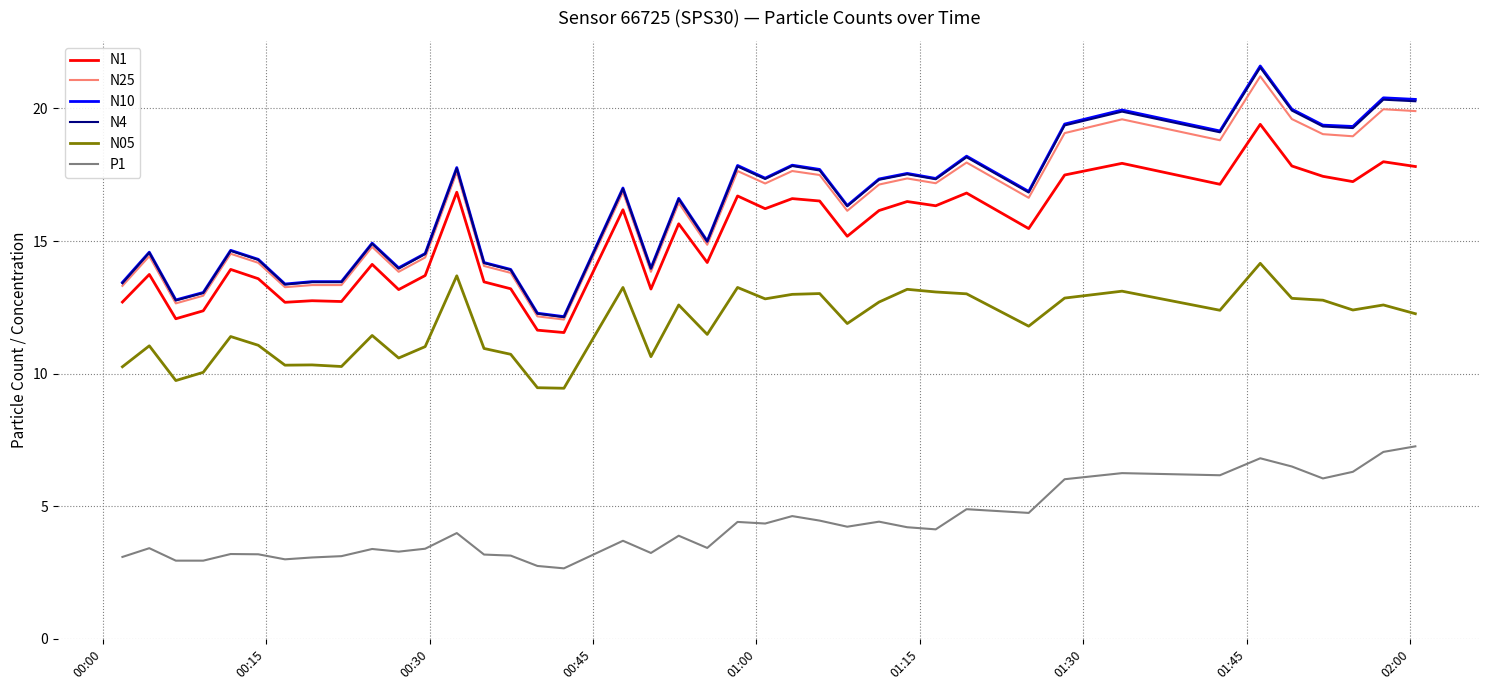

What is the greatest value displayed?

21.6